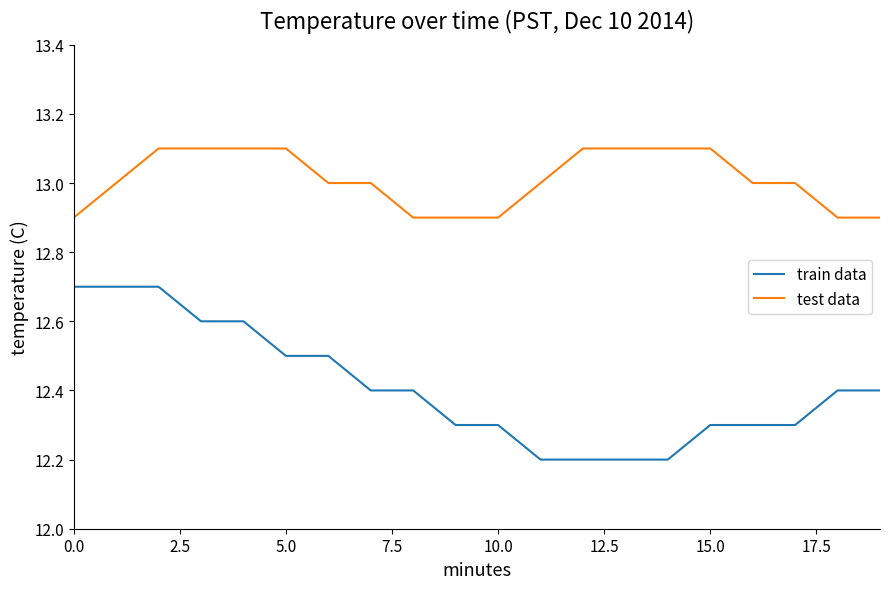

Which series has the largest range (max minus min)?

train data